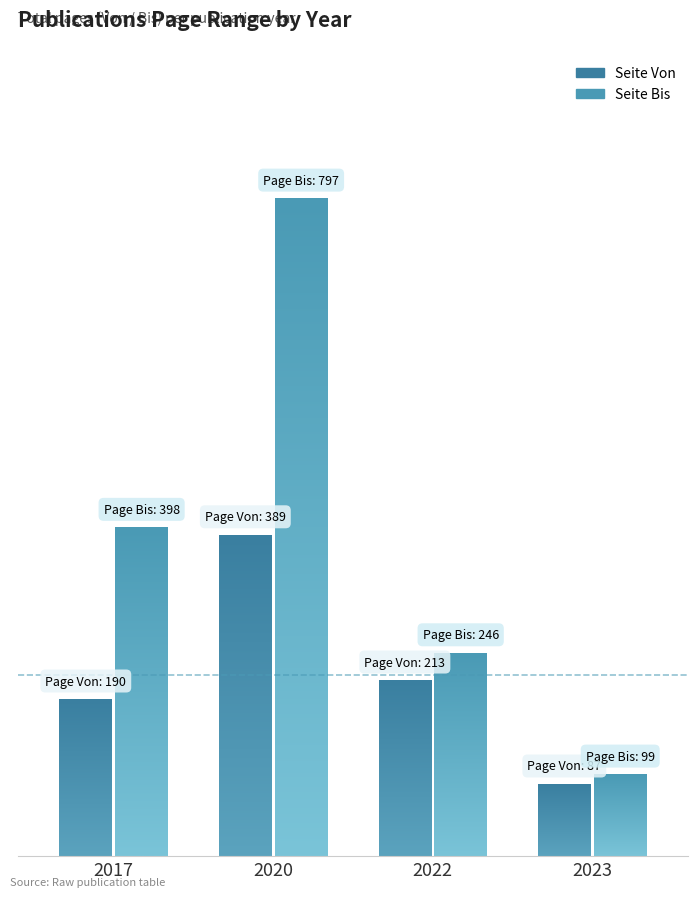

True or false: Seite Bis has a value of 135 at 2023.

False